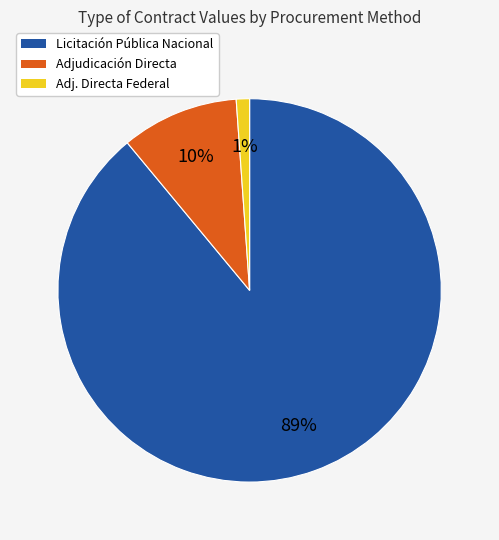

To the nearest percent, what percentage of the pie is Adjudicación Directa?

10%